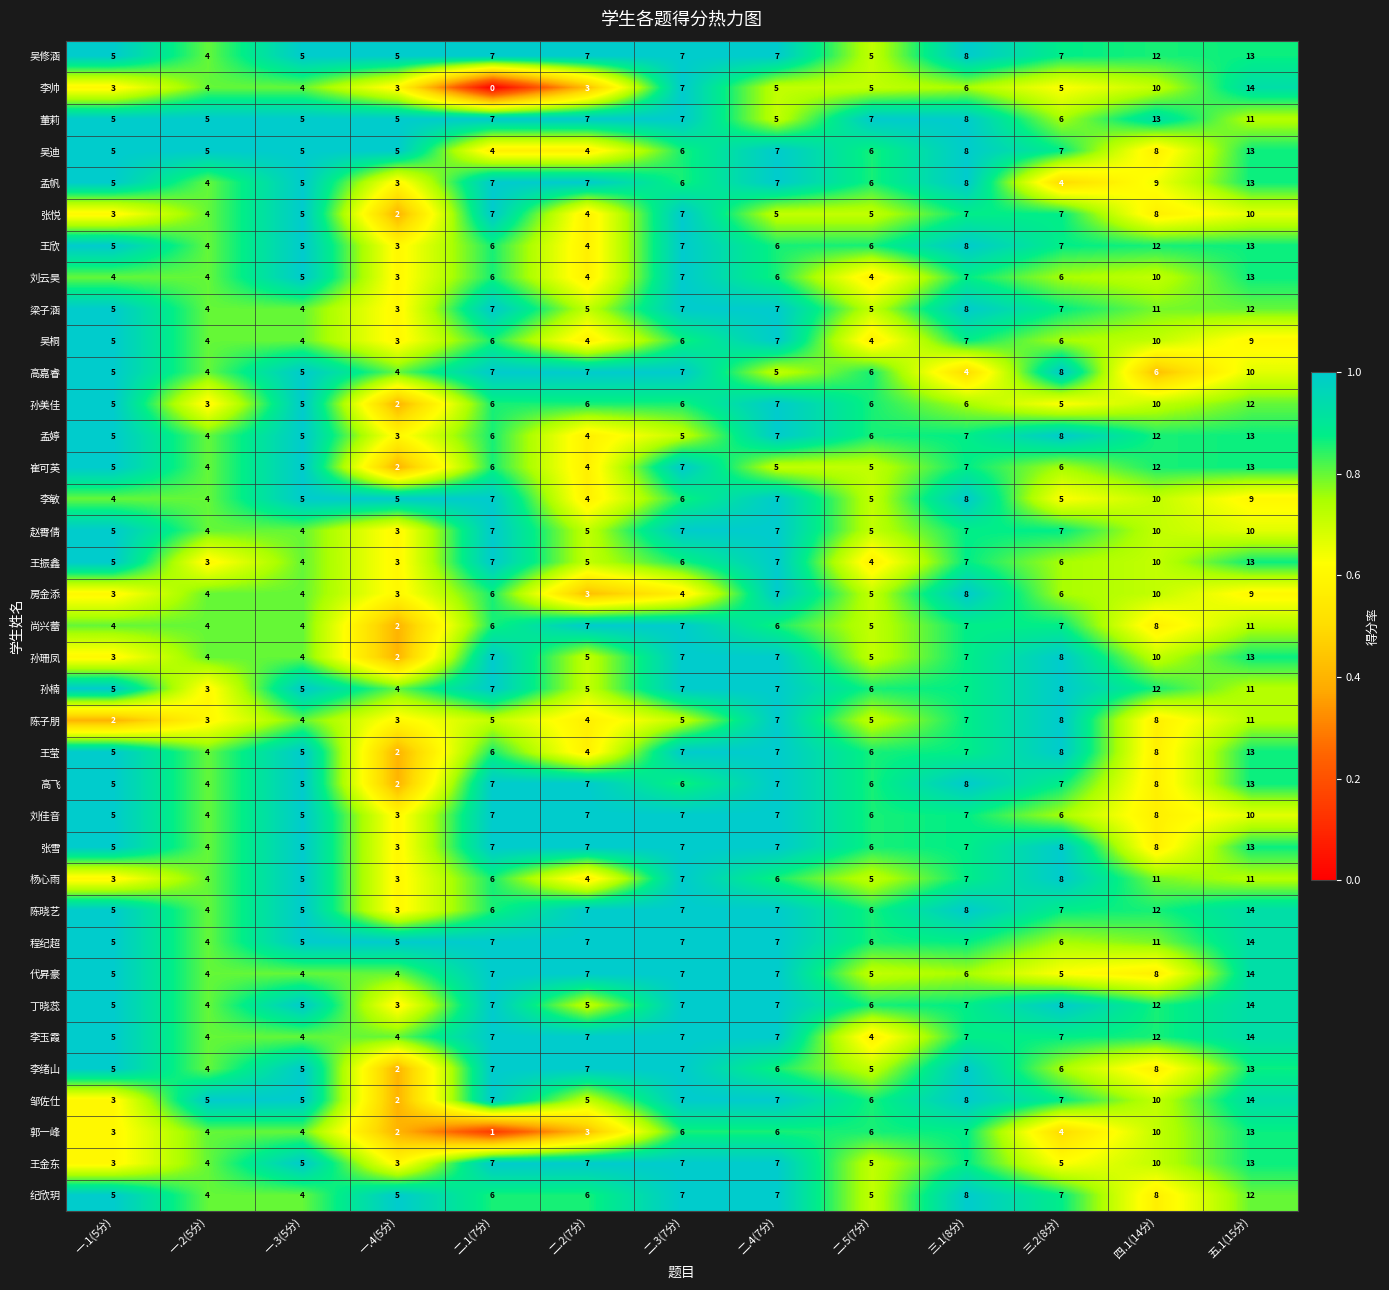

What is the difference between the second highest and minimum values in the 陈子朋 series?

6